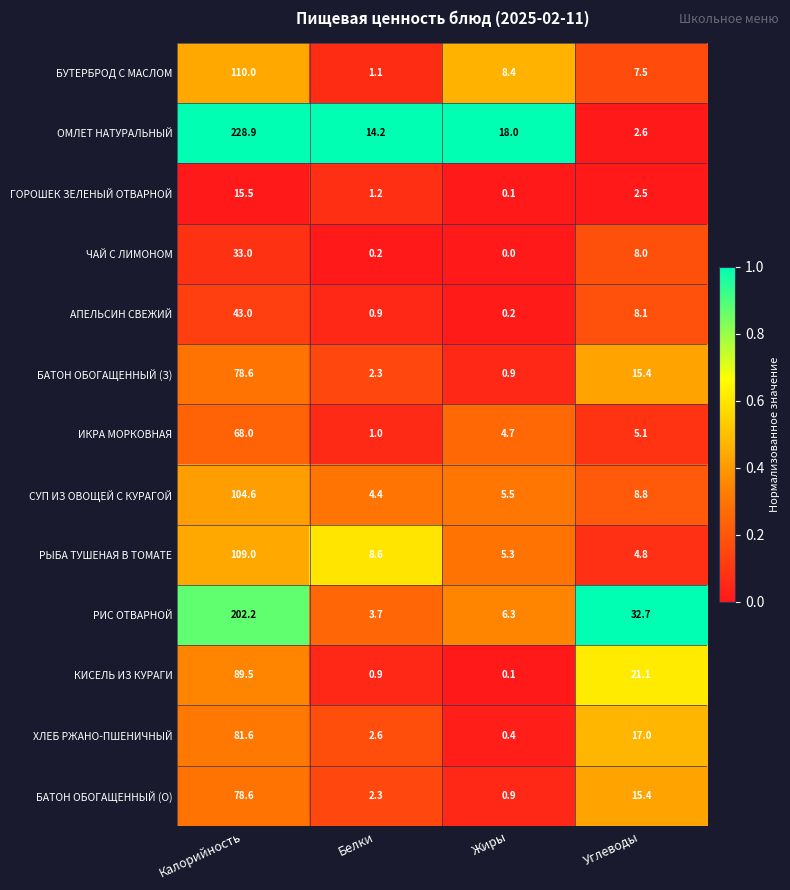

The БАТОН ОБОГАЩЕННЫЙ (З) series shows 7.9 at Углеводы. True or false?

False